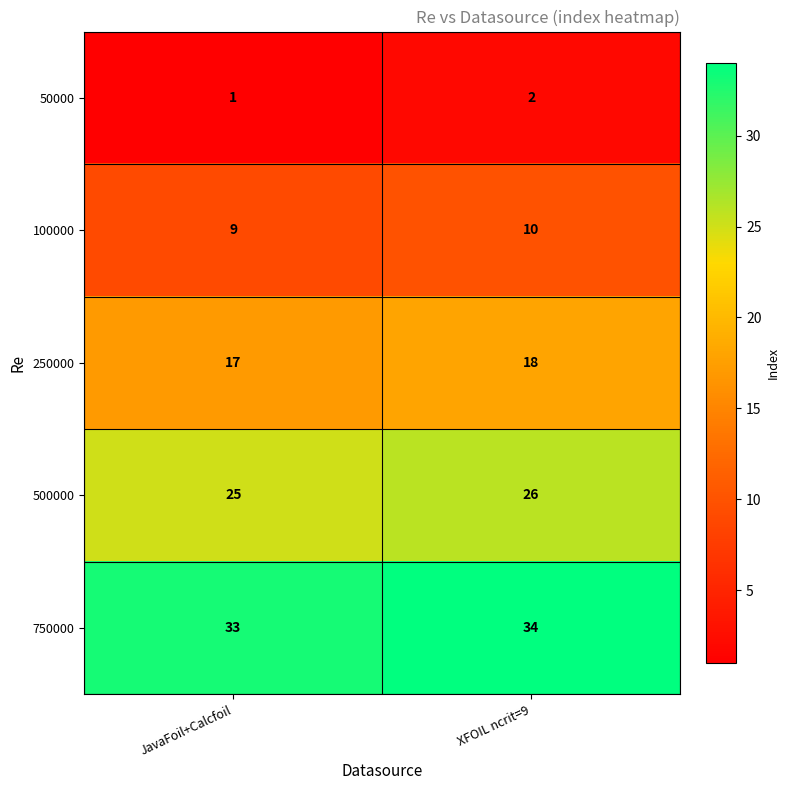

At XFOIL ncrit=9, list the series in order from largest to smallest.

750000, 500000, 250000, 100000, 50000